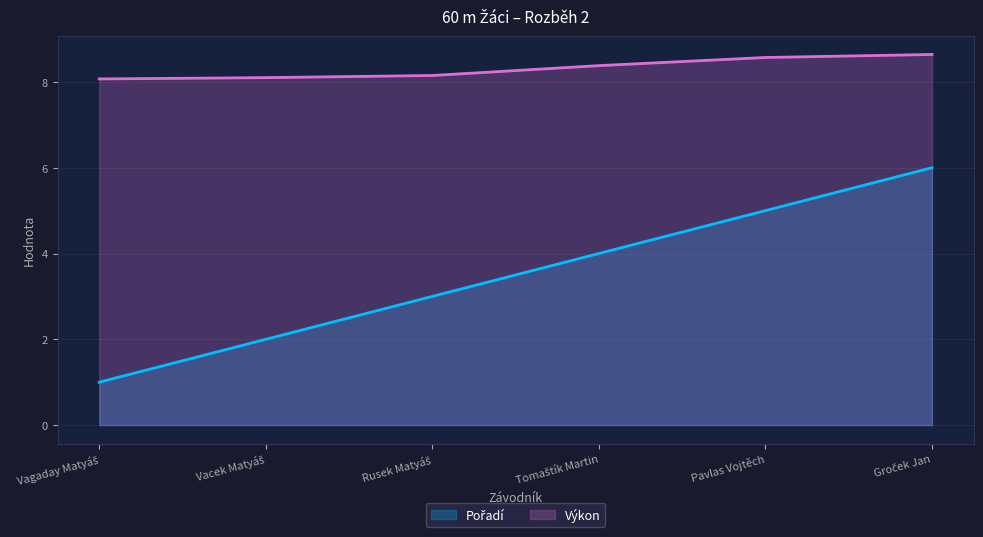

Between Pavlas Vojtěch and Groček Jan, which series saw the biggest shift?

Pořadí